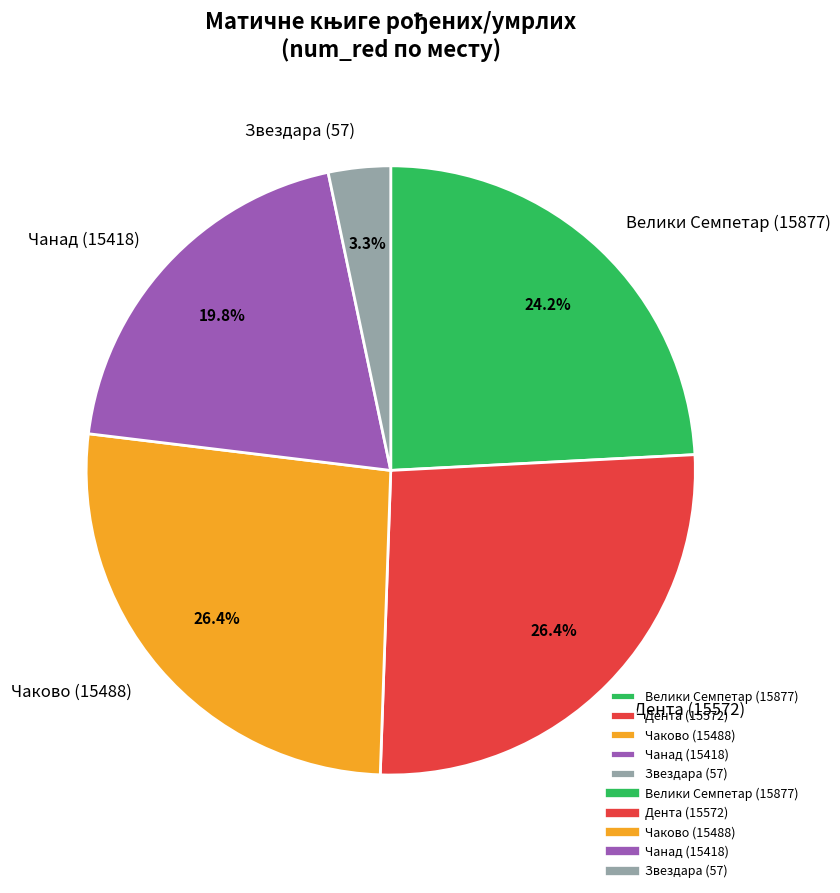

Does Звездара (57) account for over 50% of the chart?

No